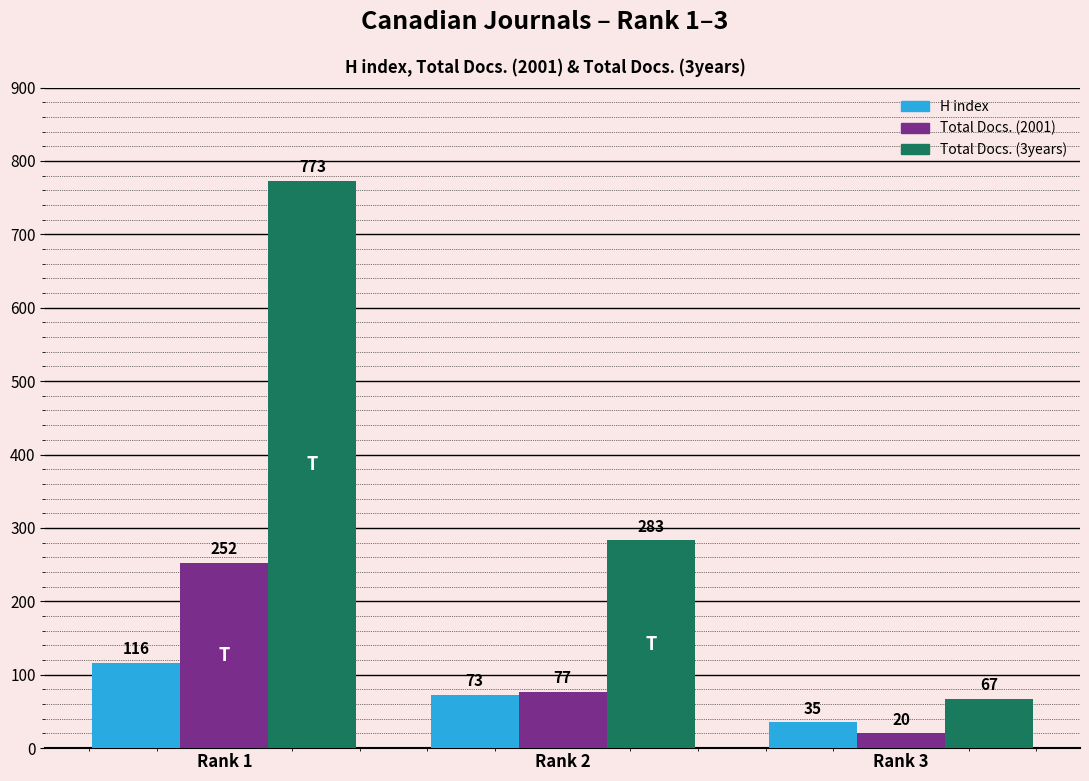

Which series has the largest range (max minus min)?

Total Docs. (3years)